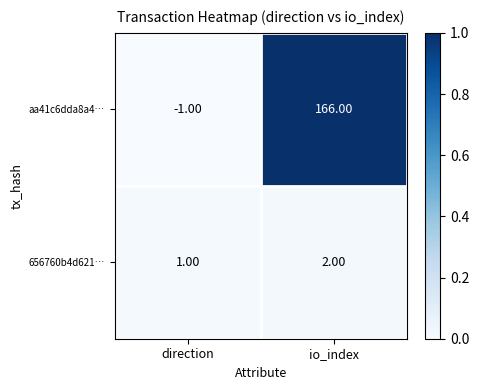

What is the sum of all aa41c6dda8a4… values?

165